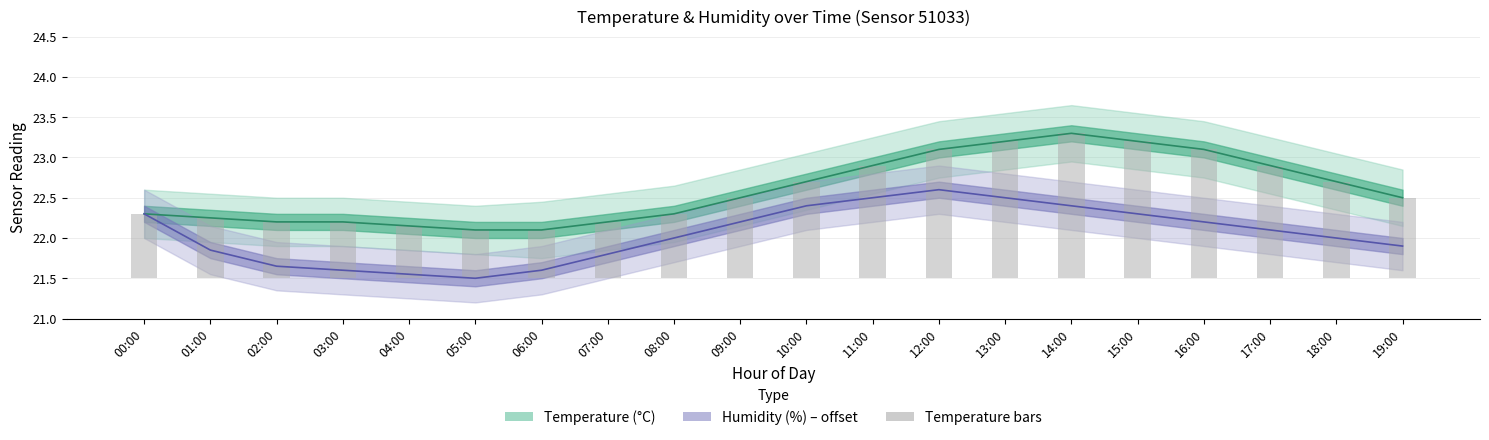

What is the change in value from 15:00 to 19:00?

-0.7